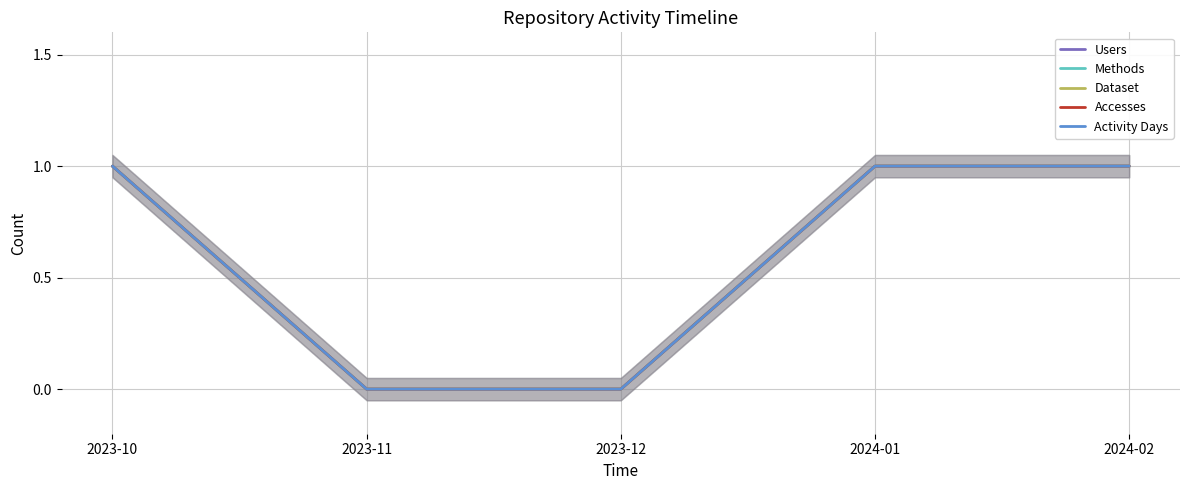

What is the label of the 5th point from the left?

2024-02